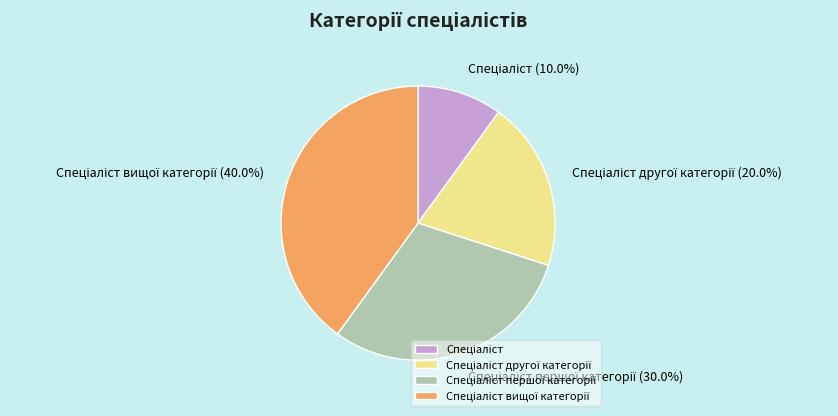

Is there a majority slice in this chart?

No